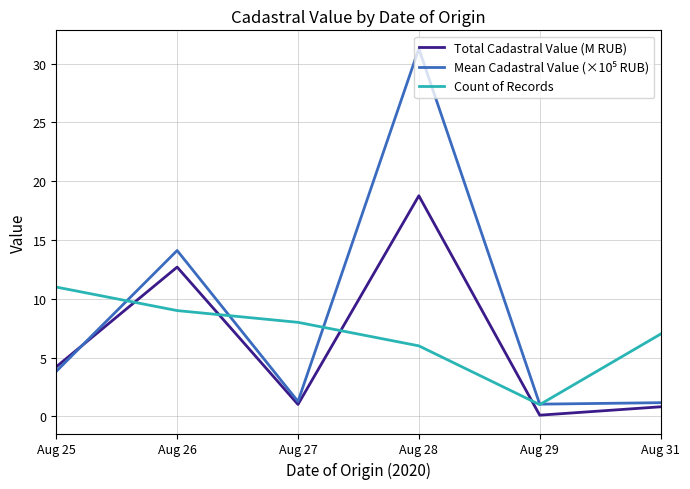

What value does the Total Cadastral Value (M RUB) series have at Aug 28?

18.8